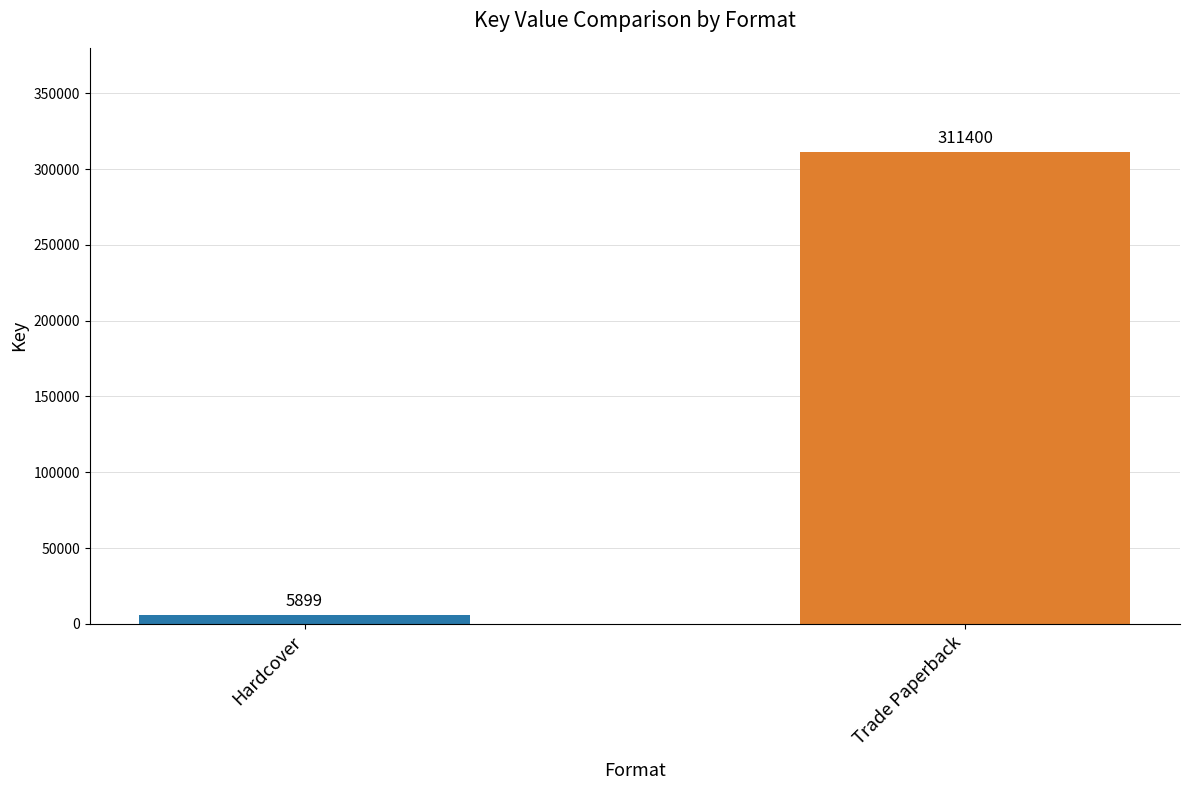

What is the sum of the values at Trade Paperback and Hardcover?

317299